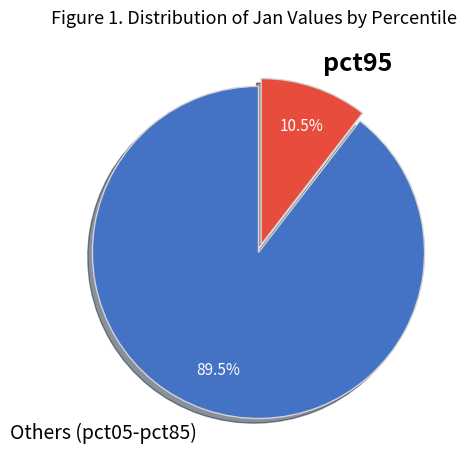

How many segments does this pie chart have?

2